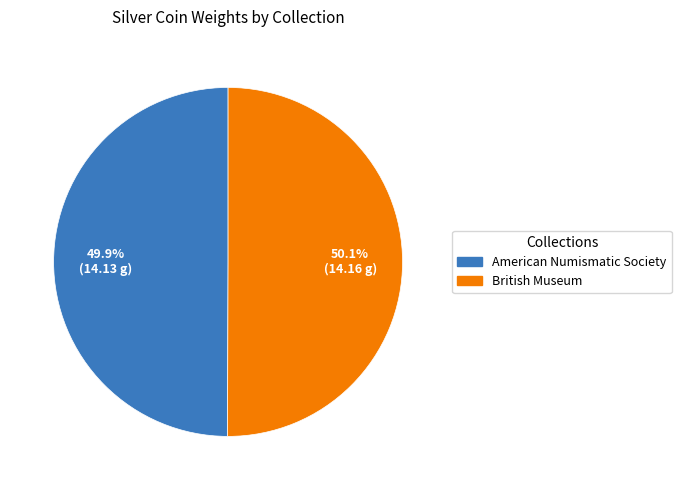

Is there any slice that represents more than half of the pie?

Yes